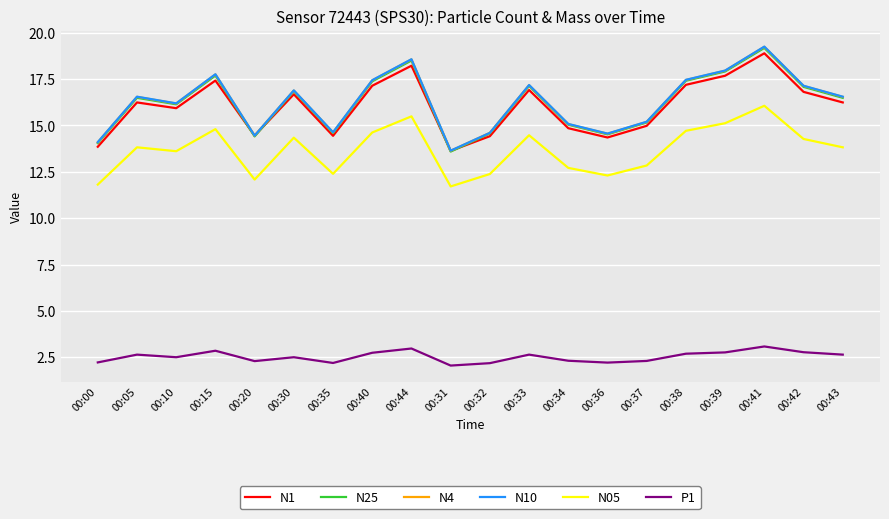

What is the average value of the N4 series?

16.3